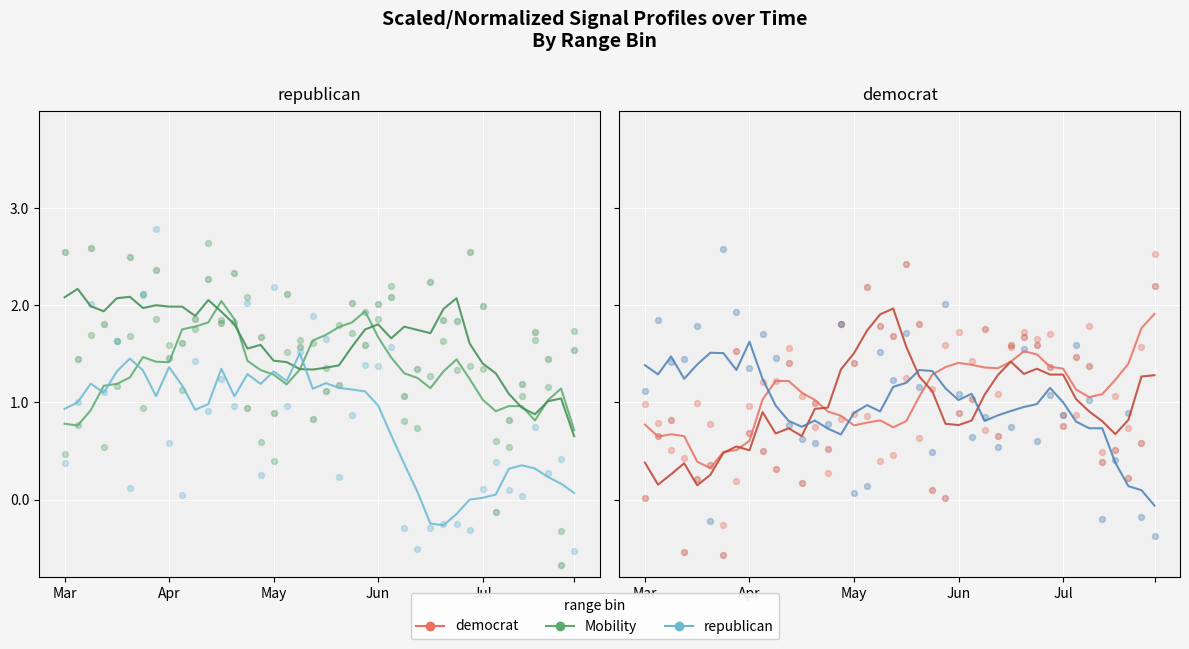

Which series contains the lowest Y value?

republican